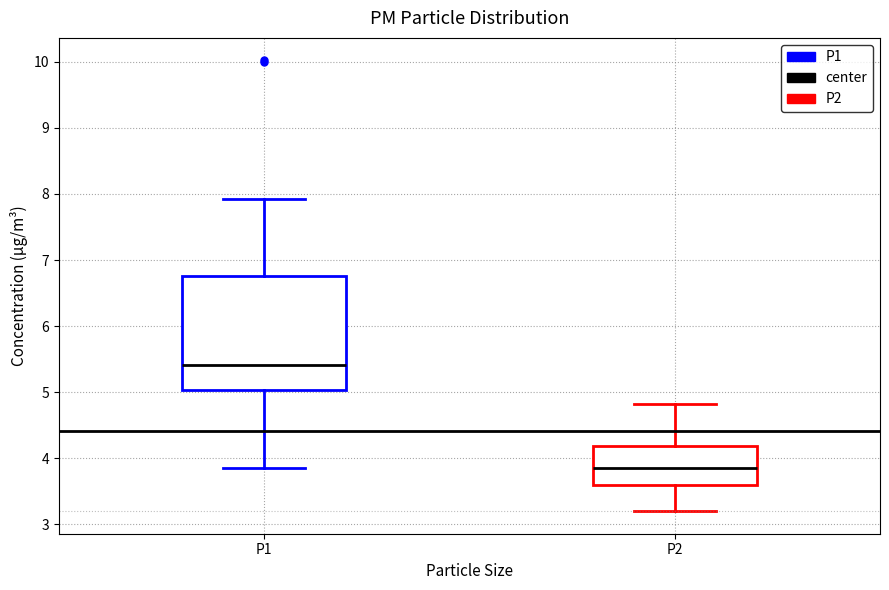

Comparing the boxes themselves (not the whiskers), which one is the tallest?

P1